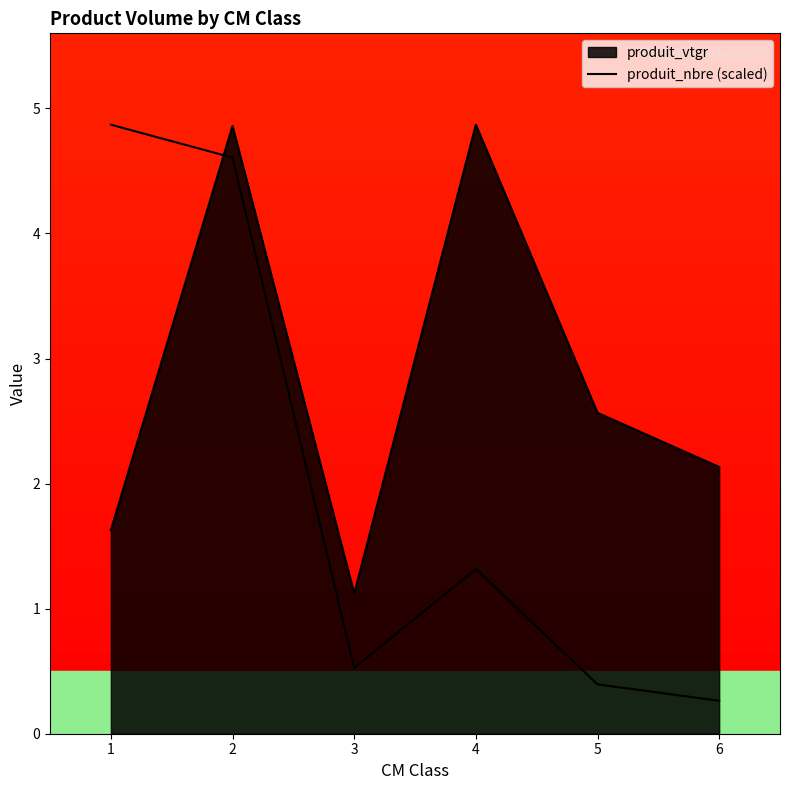

Count the number of values greater than 1.

3